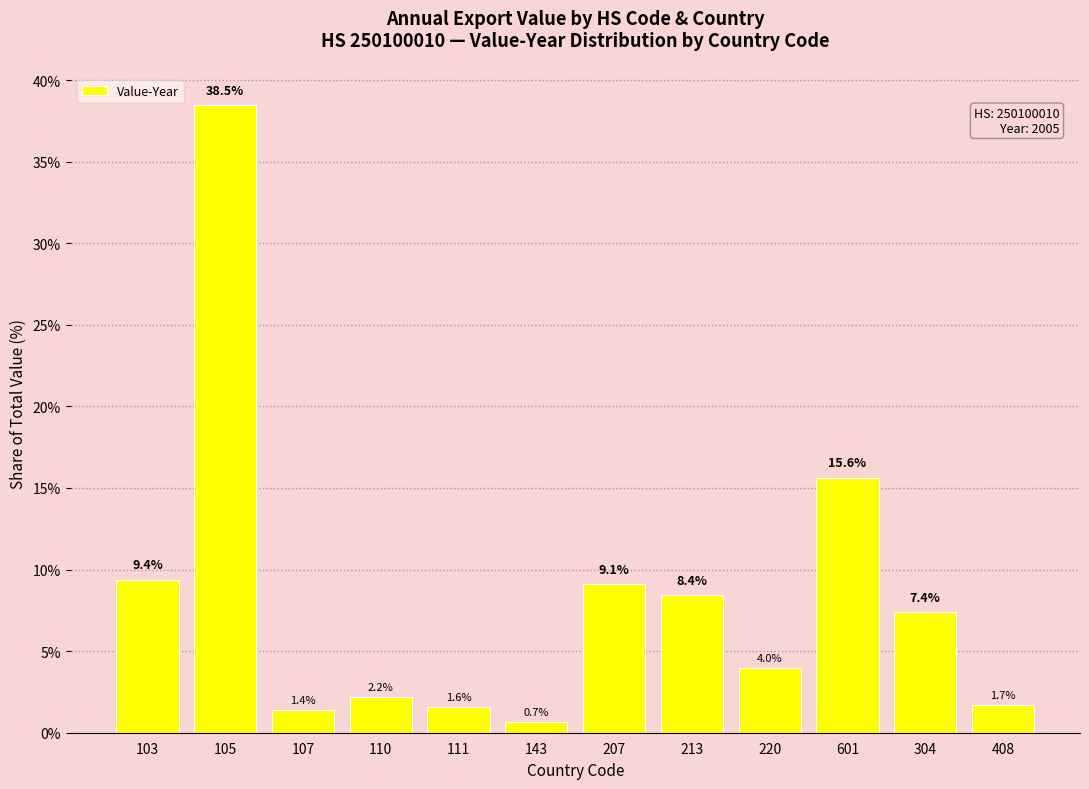

Reading right to left, list all the values displayed in this chart.

408=1.7	304=7.4	601=15.6	220=4.0	213=8.4	207=9.1	143=0.7	111=1.6	110=2.2	107=1.4	105=38.5	103=9.4